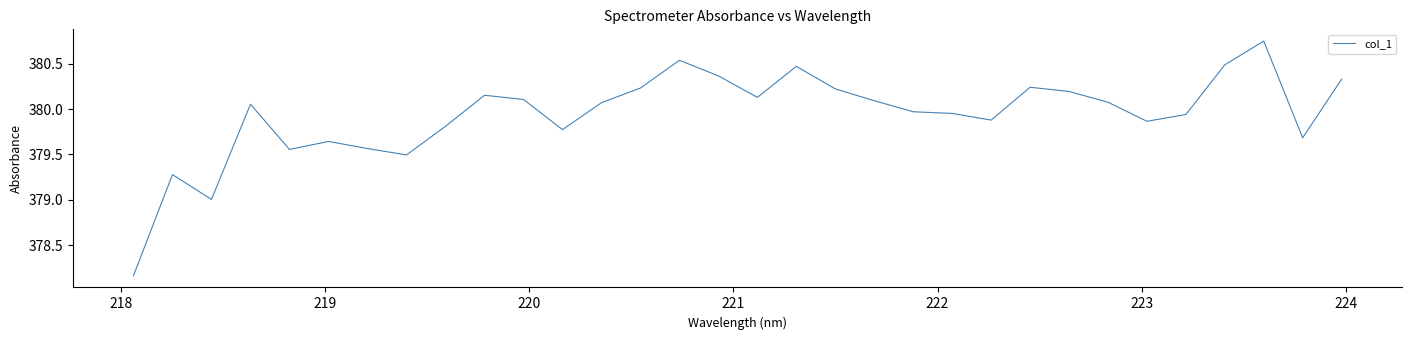

What is the difference between the maximum and minimum values?

2.6